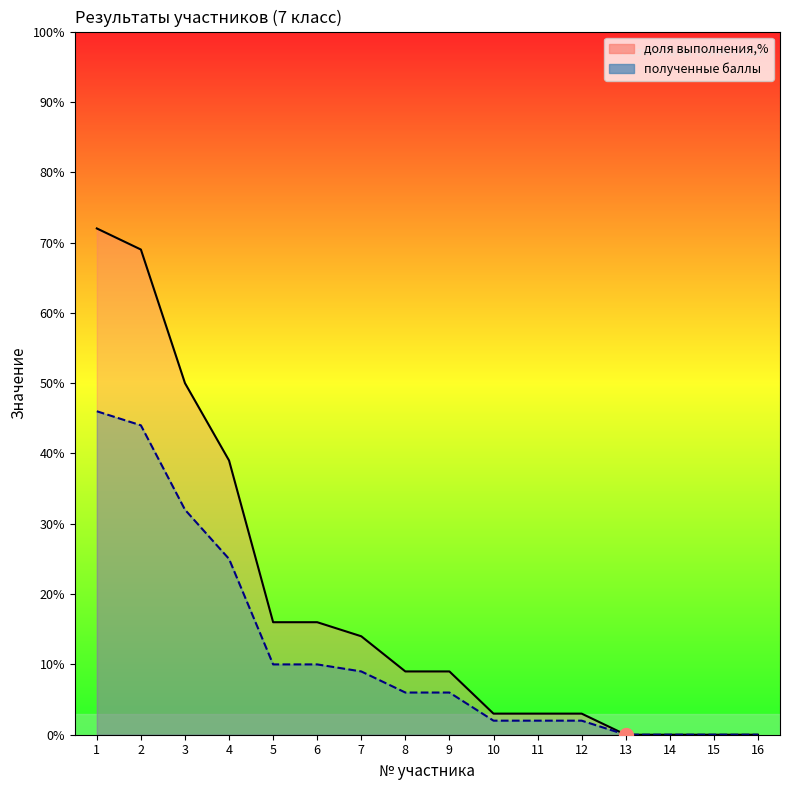

Where is доля выполнения,% nearest to the value 36?

4